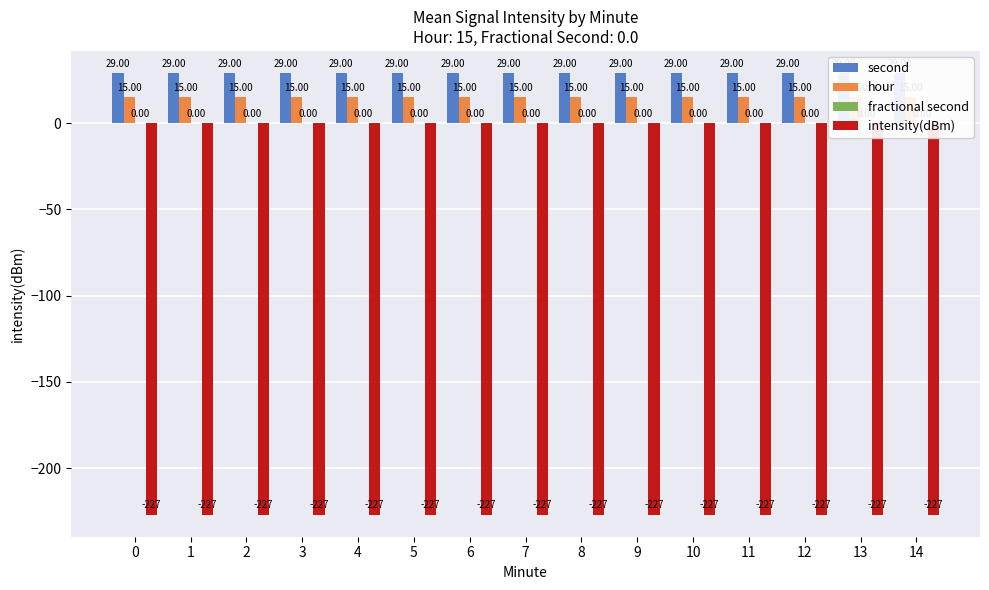

What is the greatest value displayed?

29.0